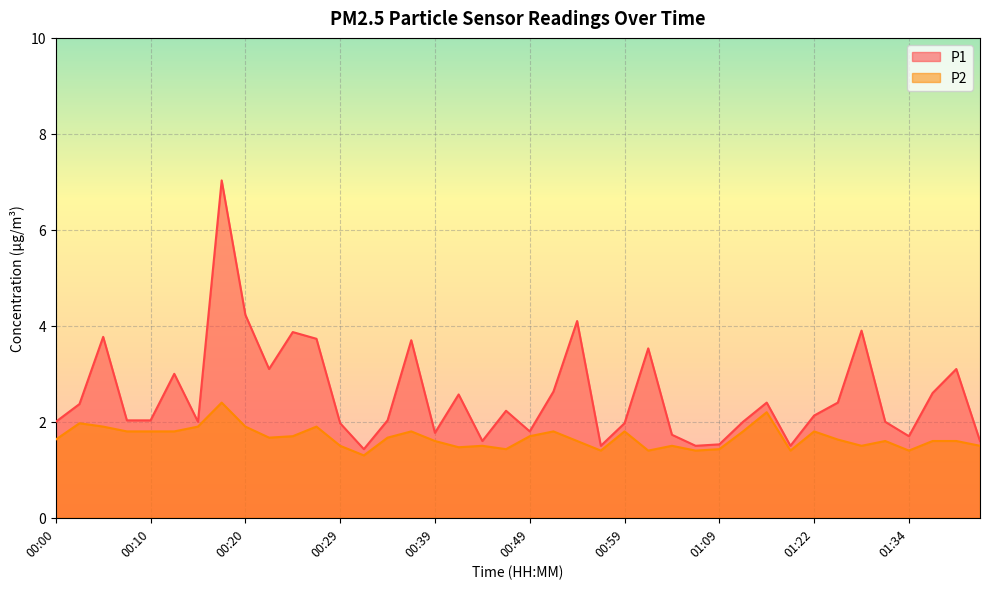

Is the value of P1 at 01:26 greater than the value of P2 at 01:09?

Yes